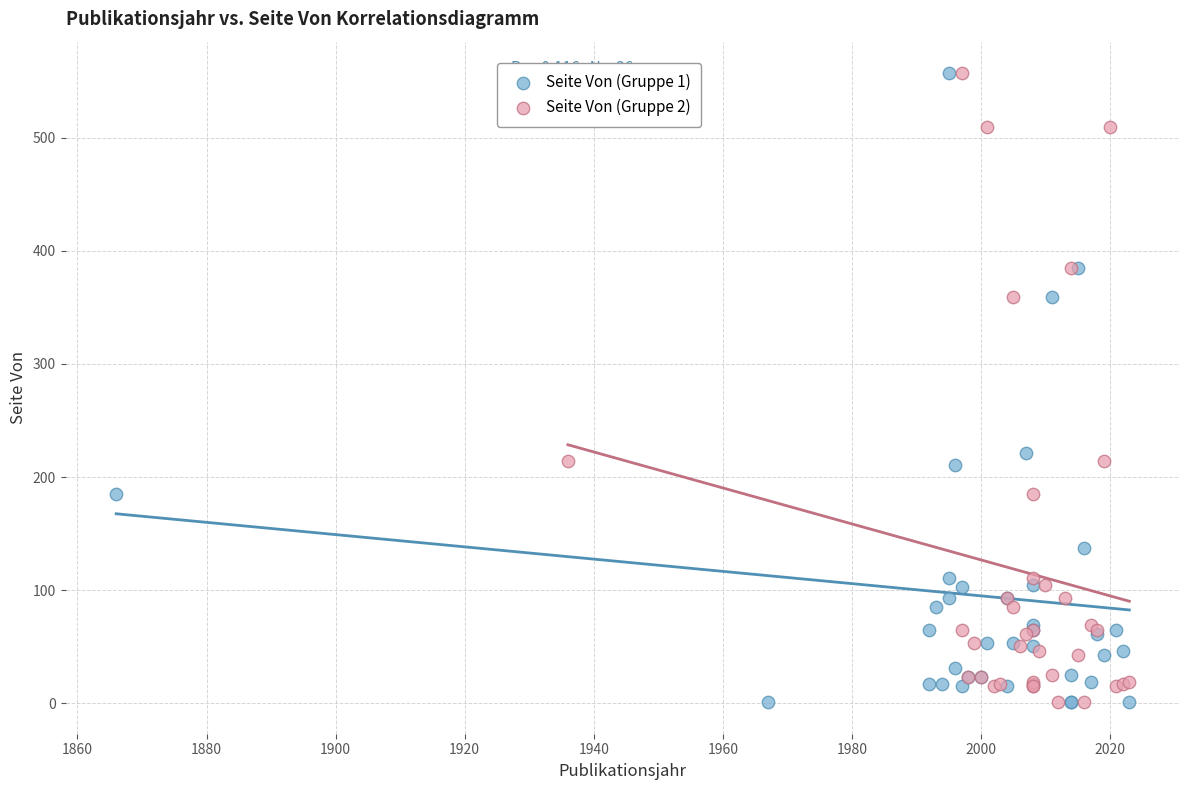

What are all the series names shown in the legend?

Seite Von (Gruppe 1), Seite Von (Gruppe 2)